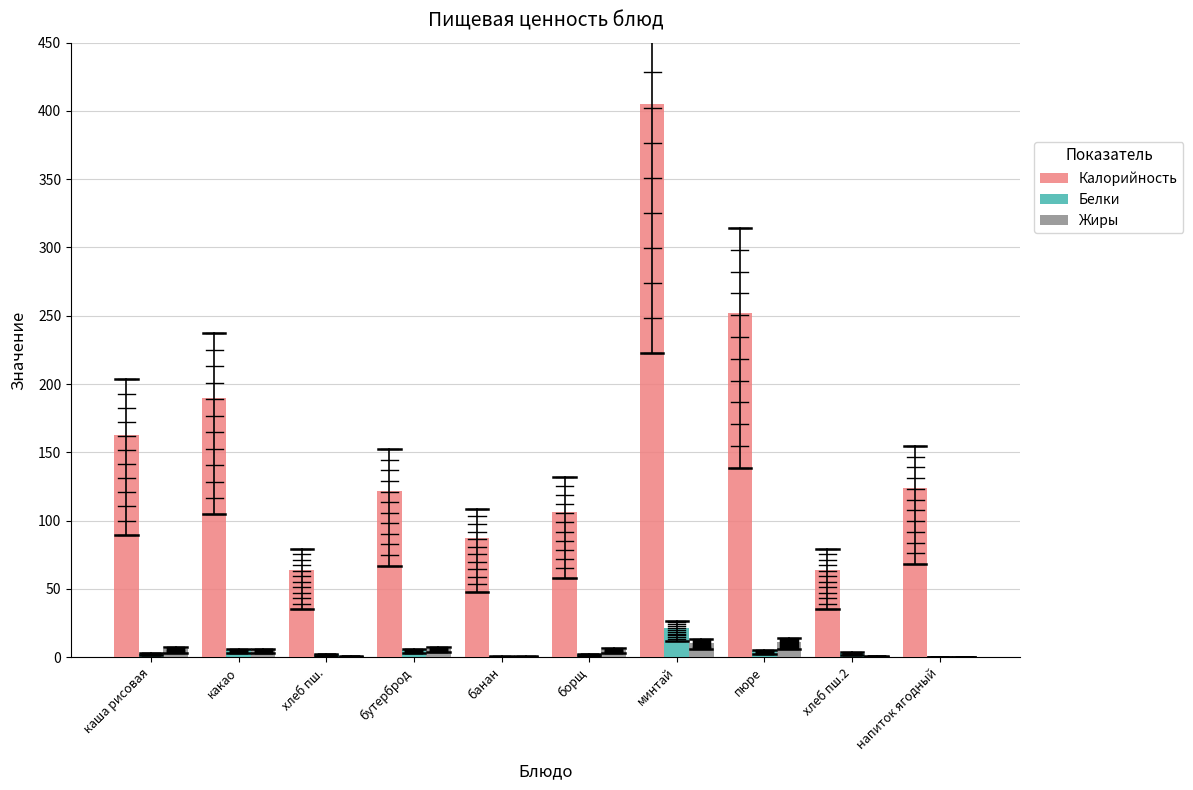

What is the average value of the Жиры series?

4.6